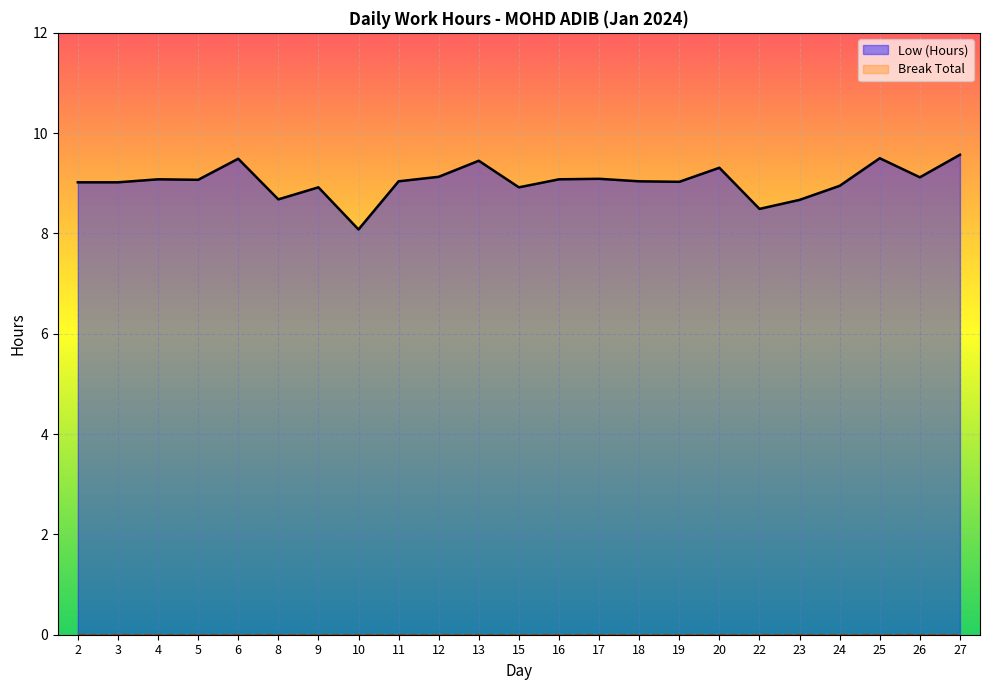

How many data points are less than 9?

7